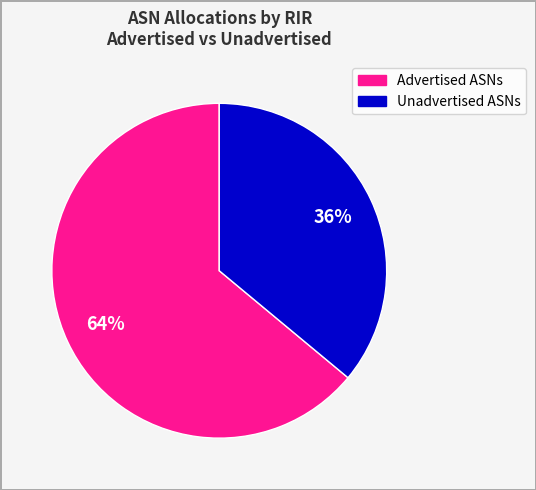

Is there a majority slice in this chart?

Yes